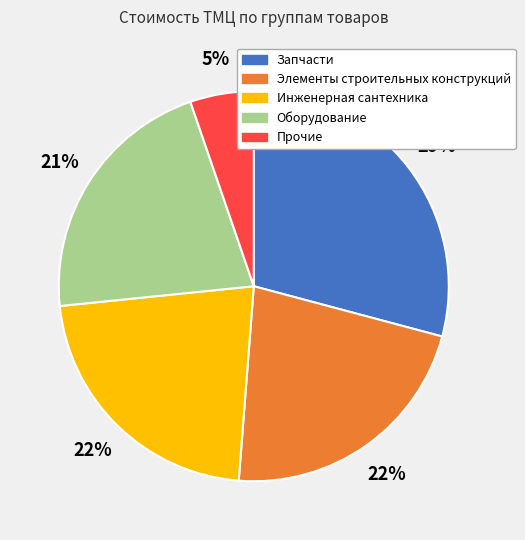

Is there a majority slice in this chart?

No